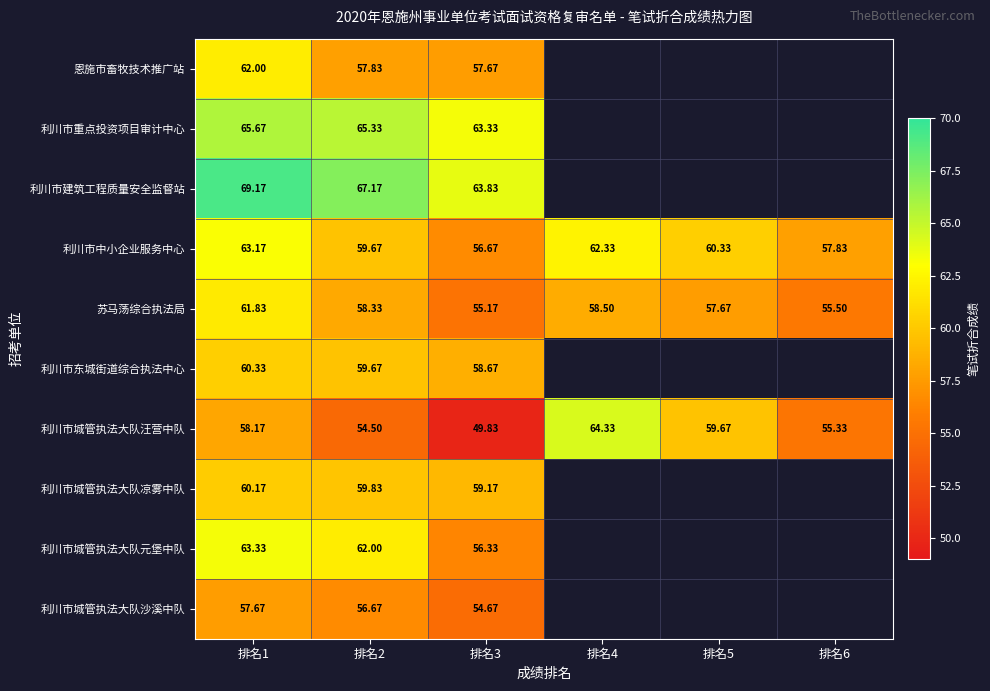

Which label corresponds to the smallest value in the chart?

排名3